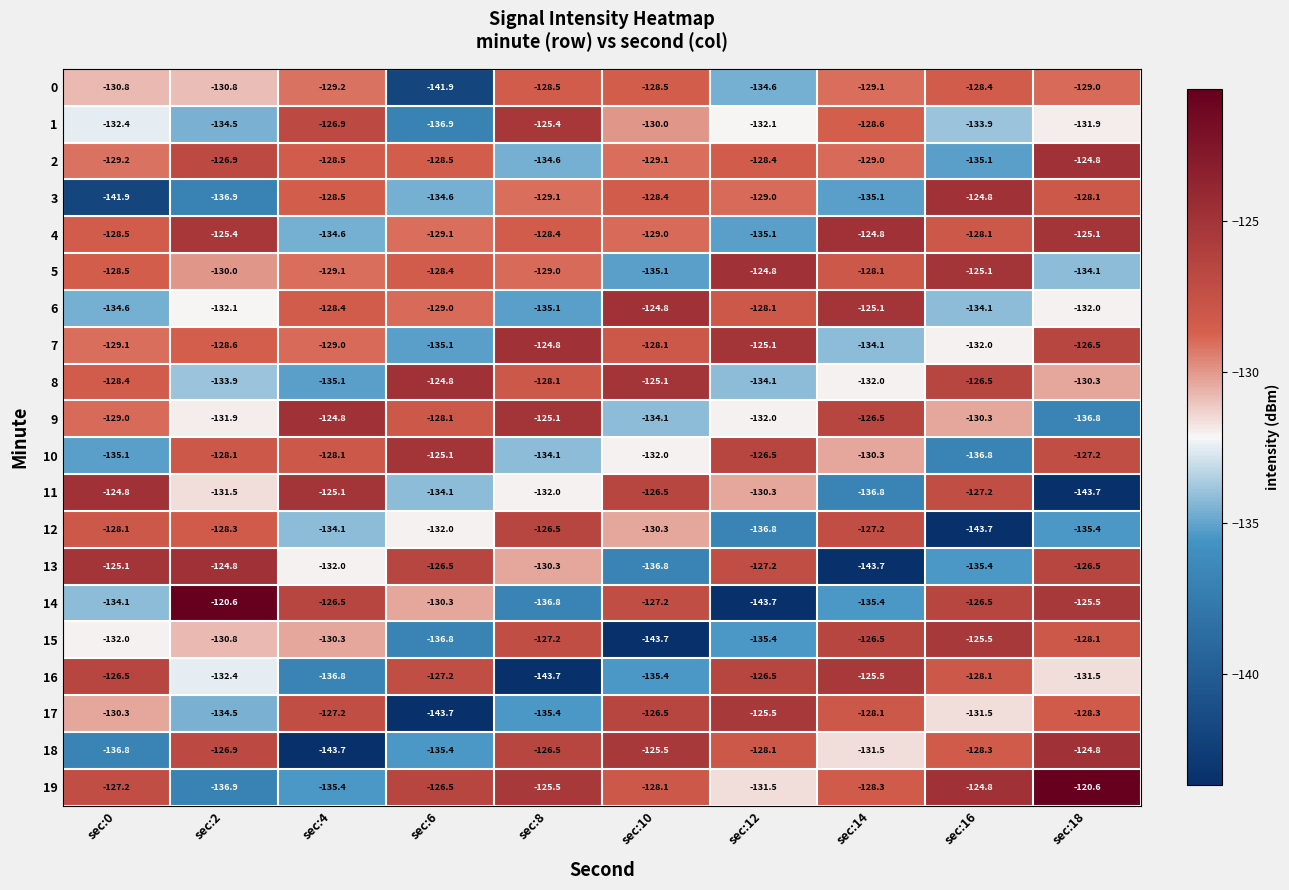

What is the approximate value of 4 at sec:18?

-125.1